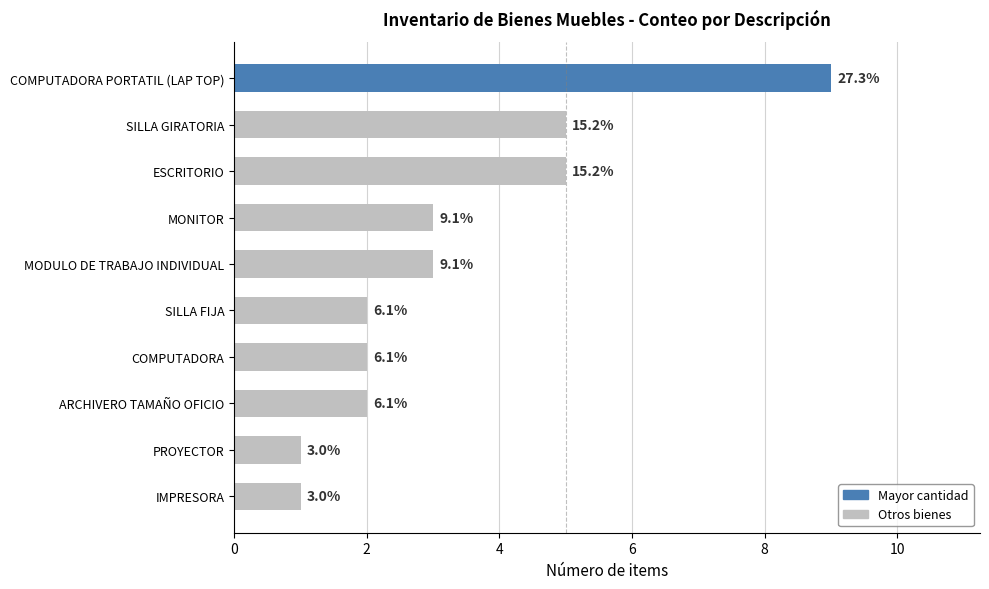

How many values are between 2 and 5?

7